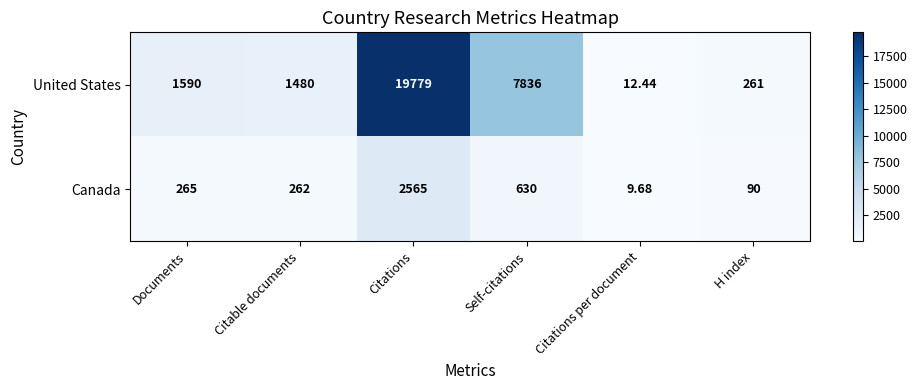

Rank the series at H index from lowest to highest value.

Canada, United States